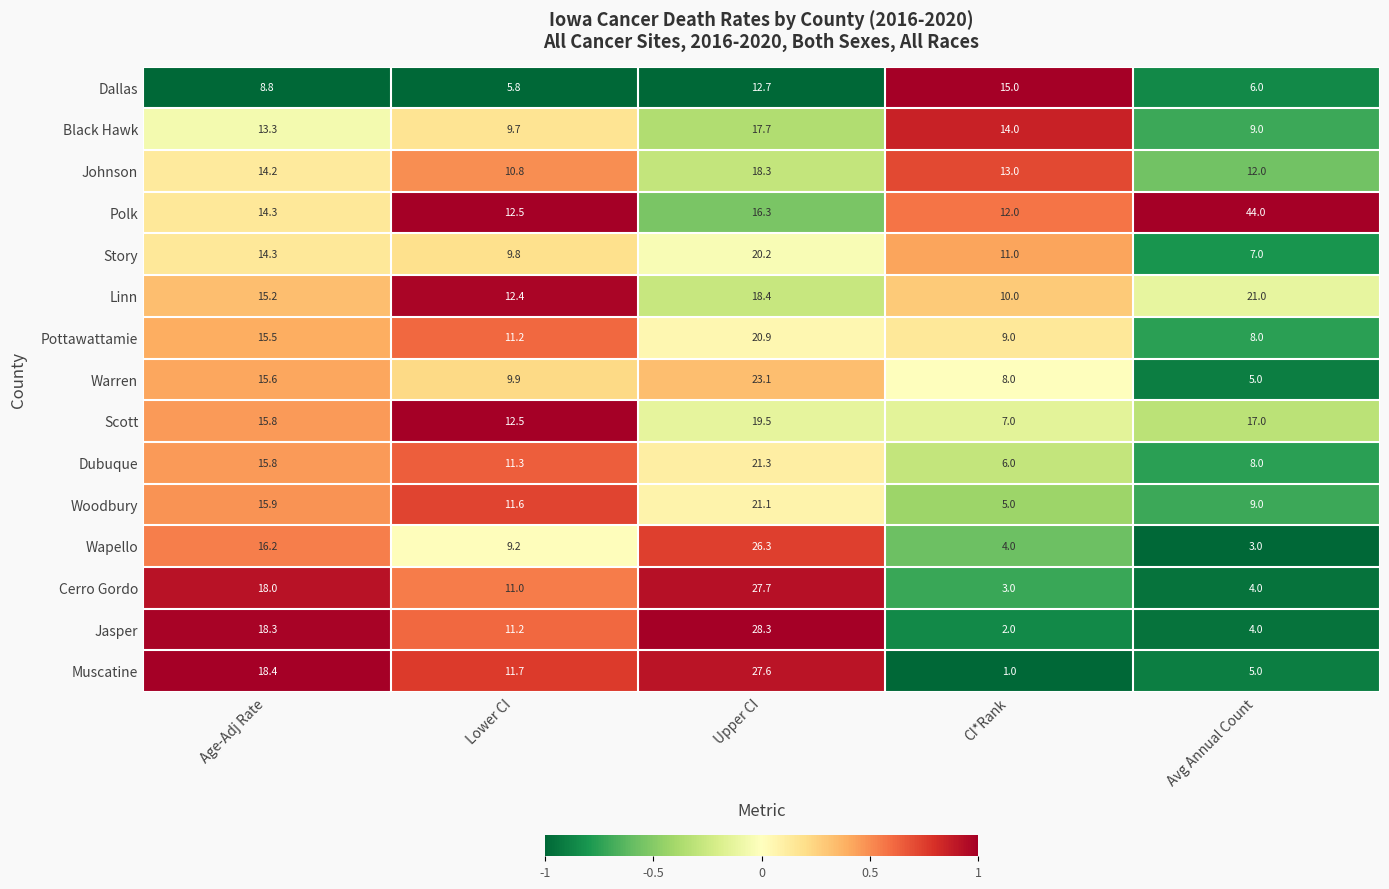

What is the difference between the highest and lowest values at CI*Rank?

14.0